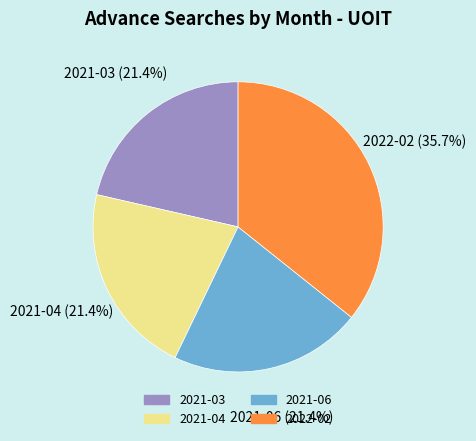

Between 2021-06 and 2022-02, which is larger?

2022-02